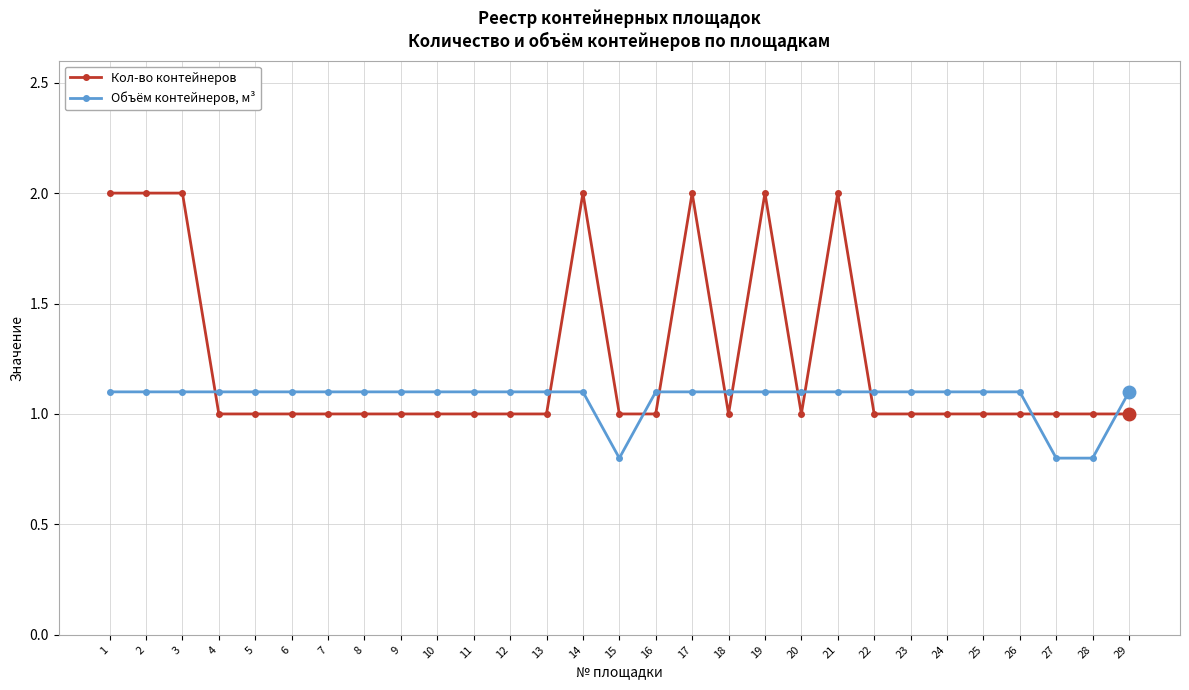

Where do Объём контейнеров, м³ and Кол-во контейнеров first cross each other?

3 and 4